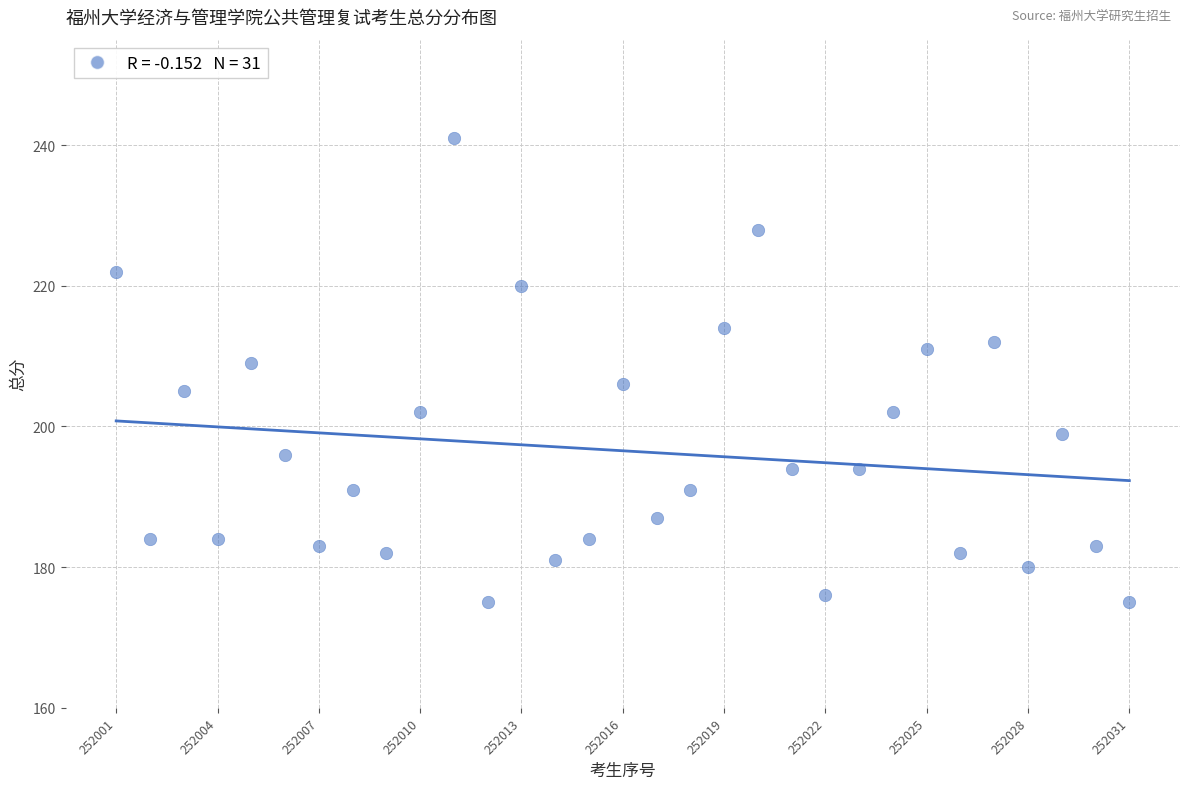

What Y value in the scatter plot is closest to 208?

209